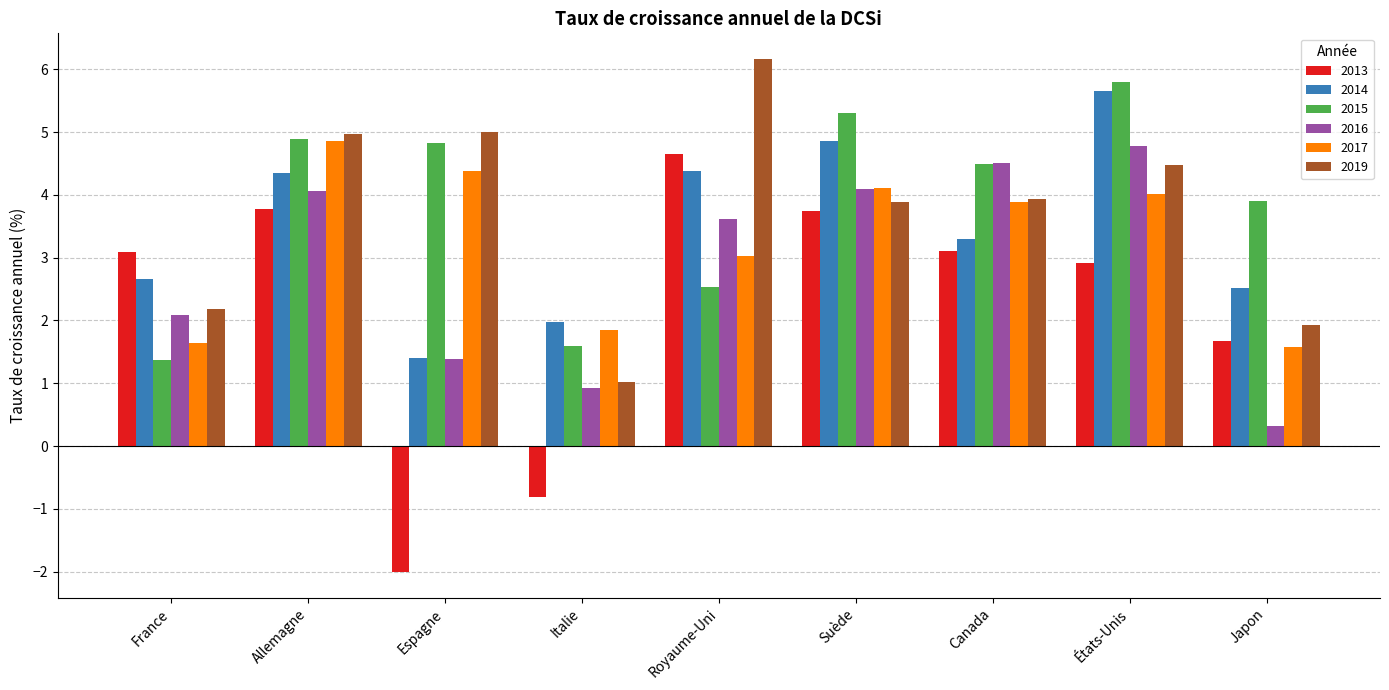

What is the average value of the 2014 series?

3.5